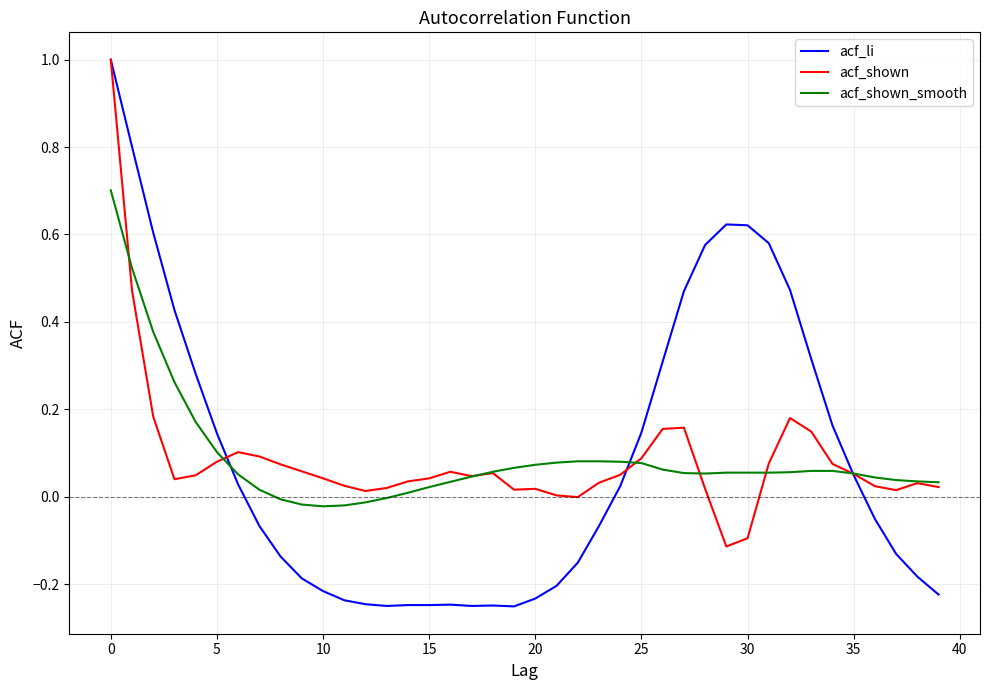

Which series has the widest spread of values?

acf_li